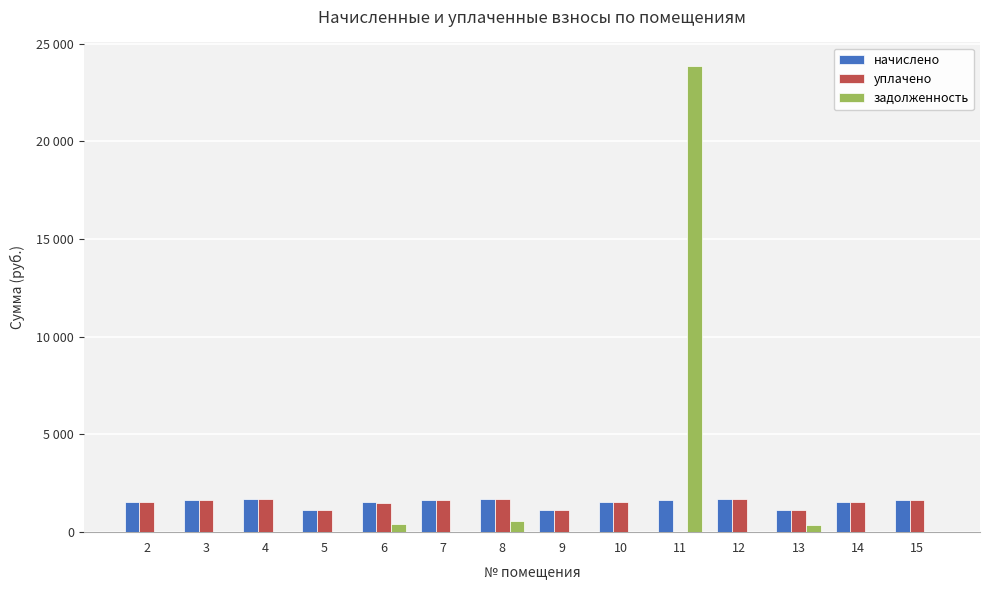

Are the bars horizontal?

No